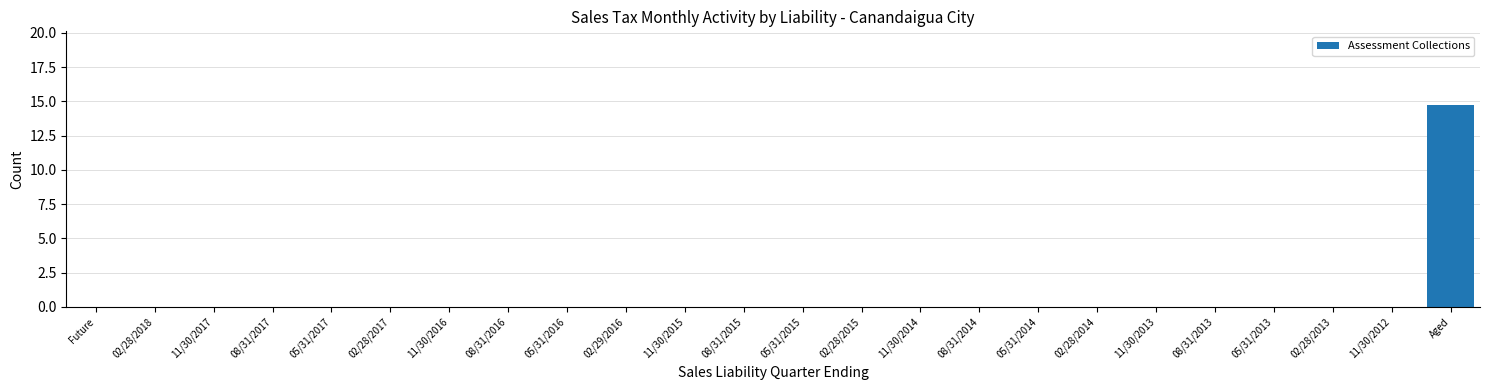

Reading left to right, what are all the values shown in this chart?

Future=0.0	02/28/2018=0.0	11/30/2017=0.0	08/31/2017=0.0	05/31/2017=0.0	02/28/2017=0.0	11/30/2016=0.0	08/31/2016=0.0	05/31/2016=0.0	02/29/2016=0.0	11/30/2015=0.0	08/31/2015=0.0	05/31/2015=0.0	02/28/2015=0.0	11/30/2014=0.0	08/31/2014=0.0	05/31/2014=0.0	02/28/2014=0.0	11/30/2013=0.0	08/31/2013=0.0	05/31/2013=0.0	02/28/2013=0.0	11/30/2012=0.0	Aged=14.7